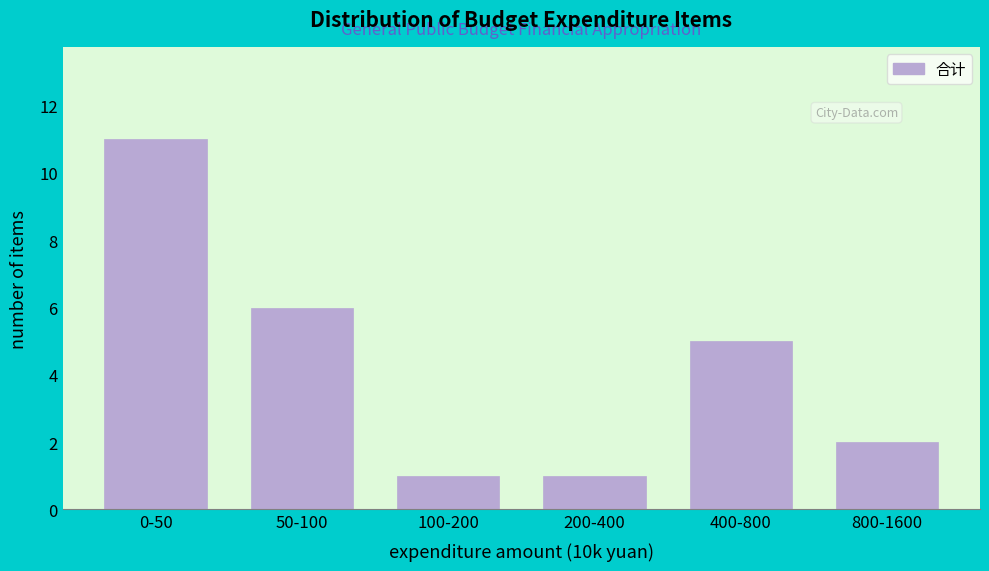

Reading right to left, transcribe all the data shown in this chart.

2	5	1	1	6	11